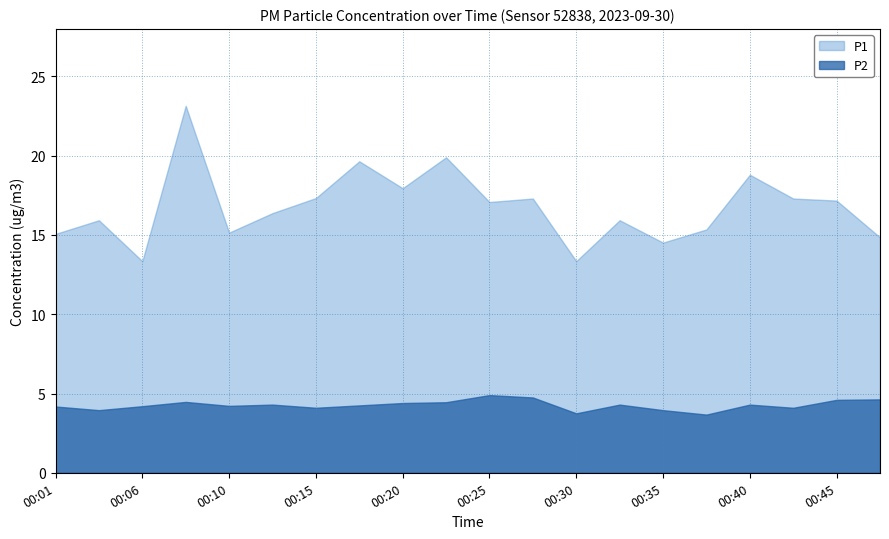

Which category has the lowest value in the P1 series?

00:06